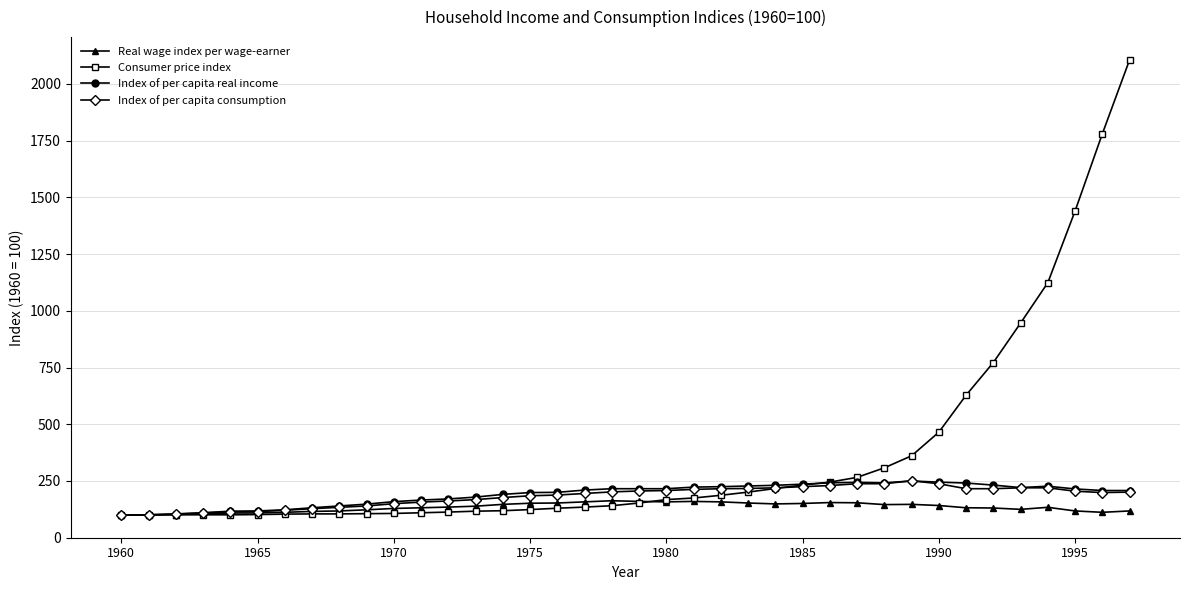

What is the maximum value for Consumer price index?

2106